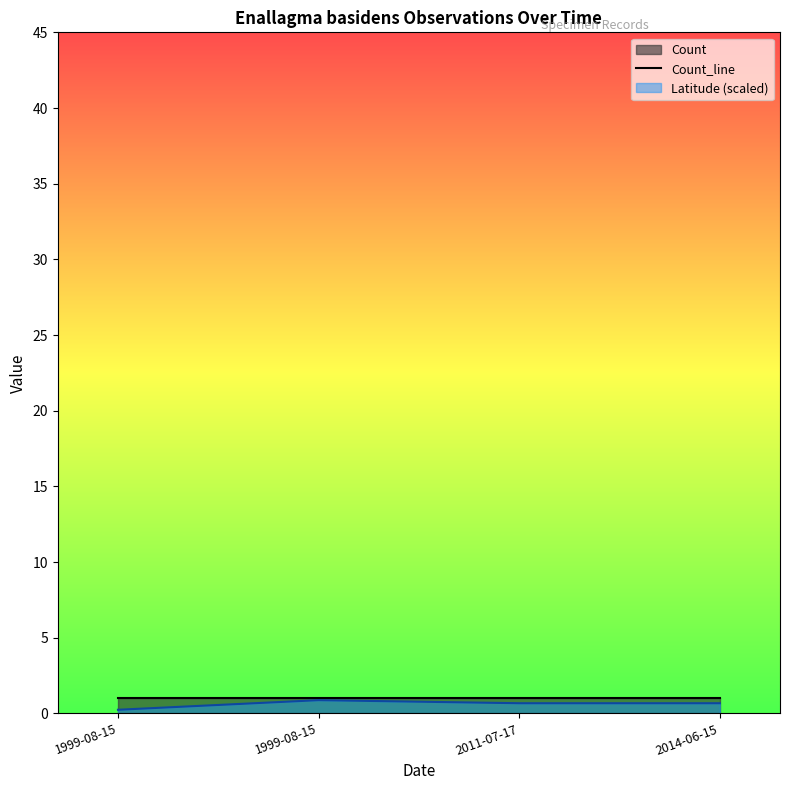

What is the approximate value at 1999-08-15?

0.9